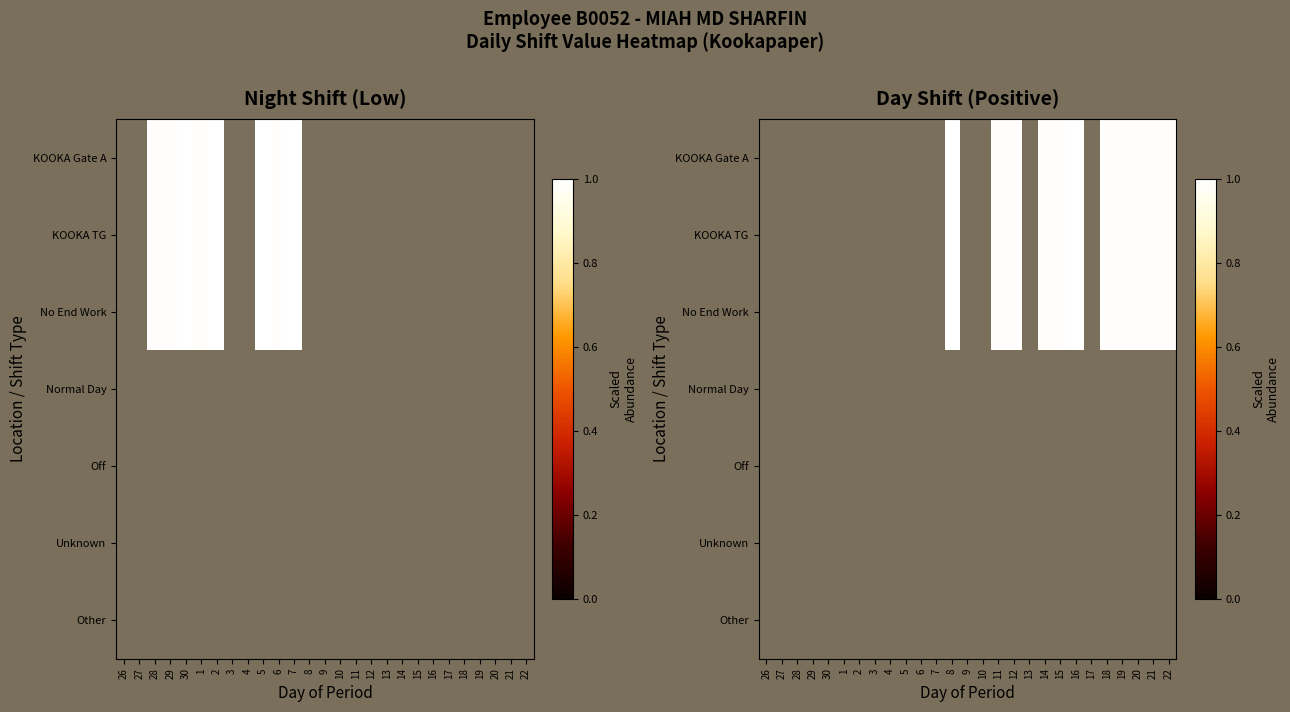

At how many categories does at least one series exceed 0?

11